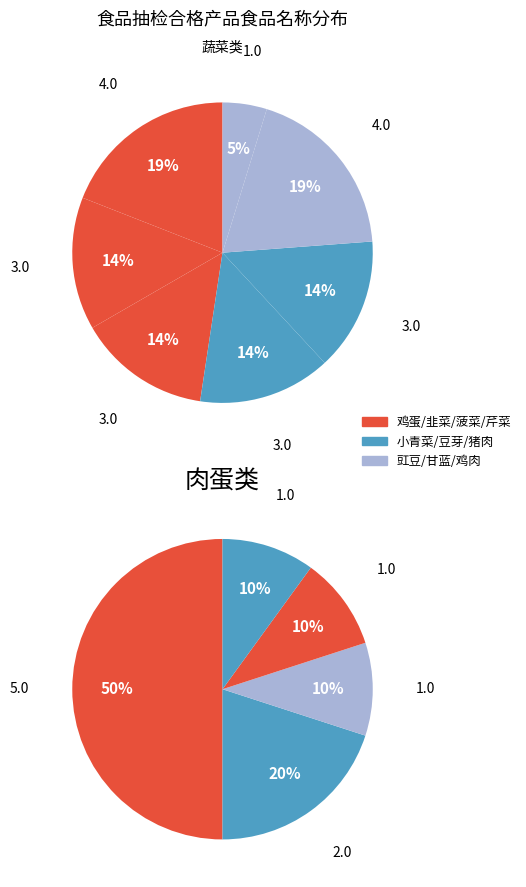

Count the number of slices in the pie.

12